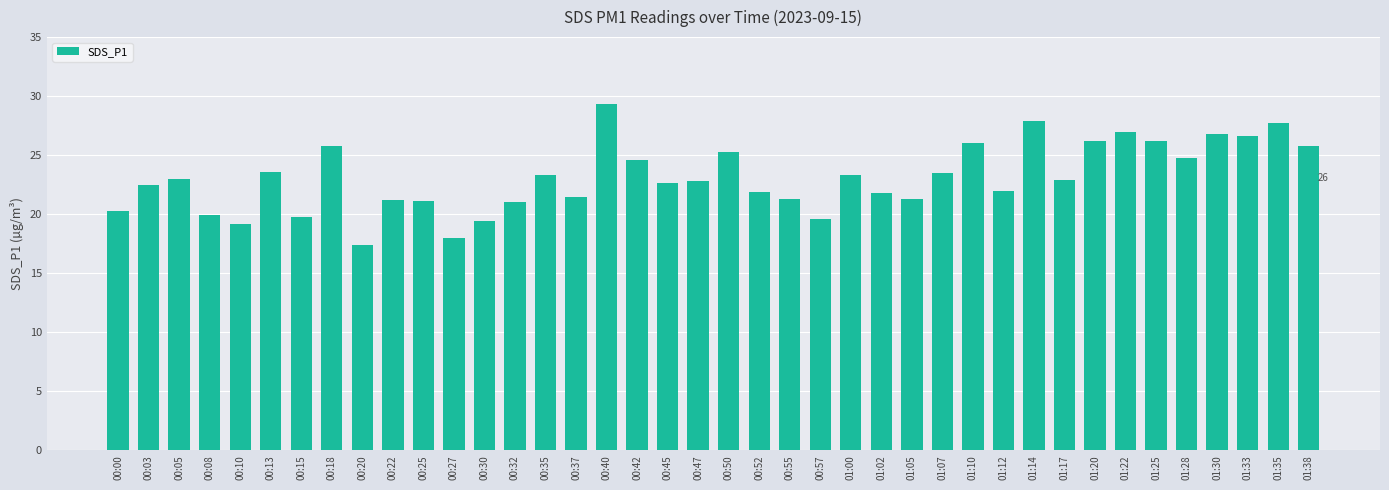

At which category does the chart reach its peak across all series?

00:40